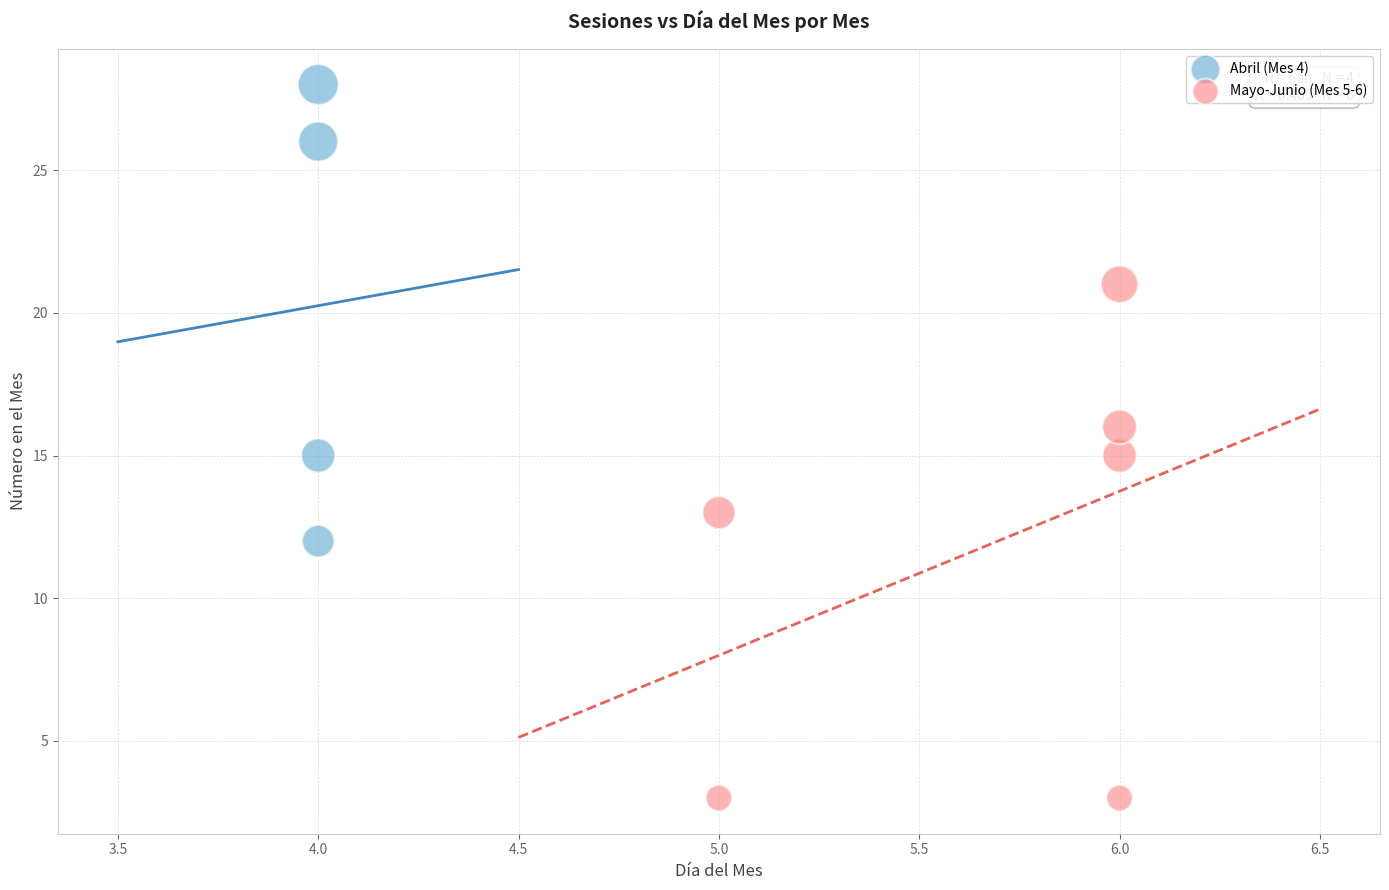

Which series has the largest Y range (max minus min)?

Mayo-Junio (Mes 5-6)